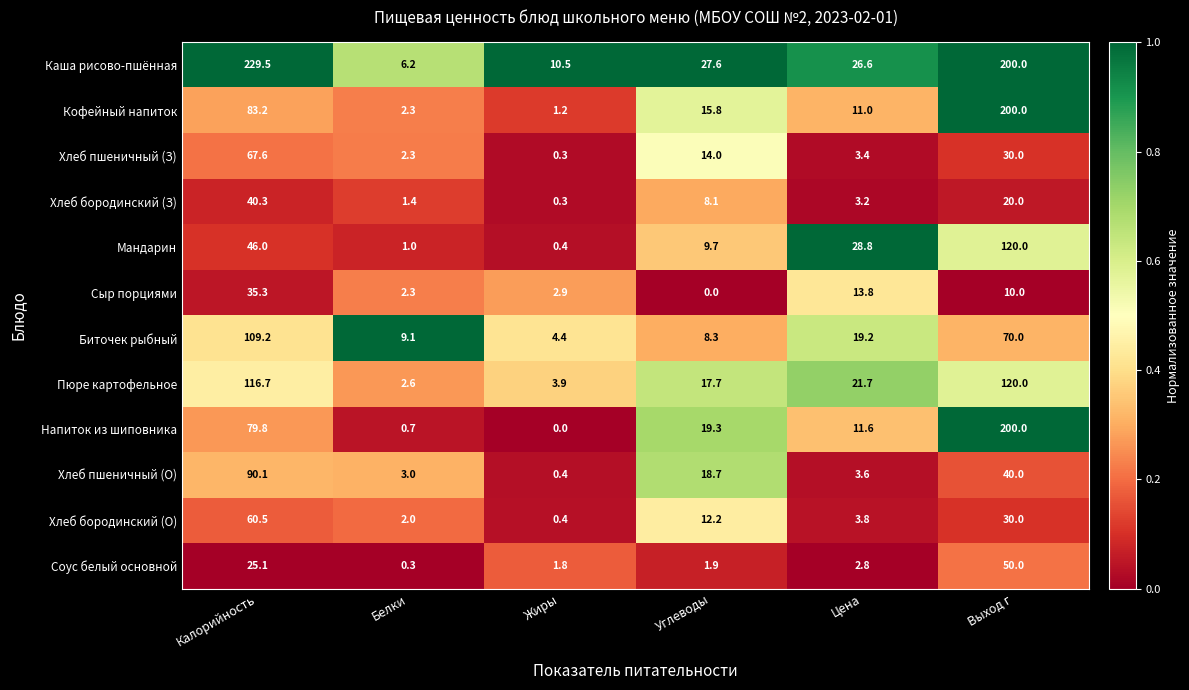

At which label does Хлеб бородинский (О) first exceed 12?

Калорийность